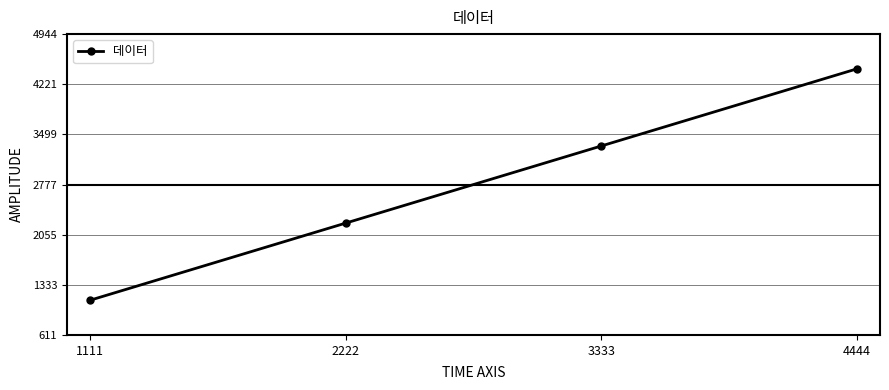

Approximately how many times larger is the value at 2222 compared to 3333?

0.7